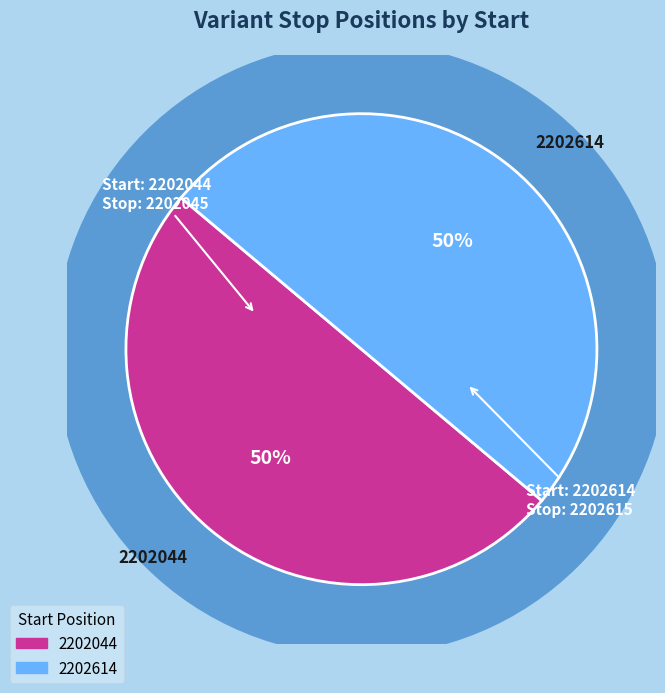

To the nearest percent, what portion does 2202614 represent?

50%